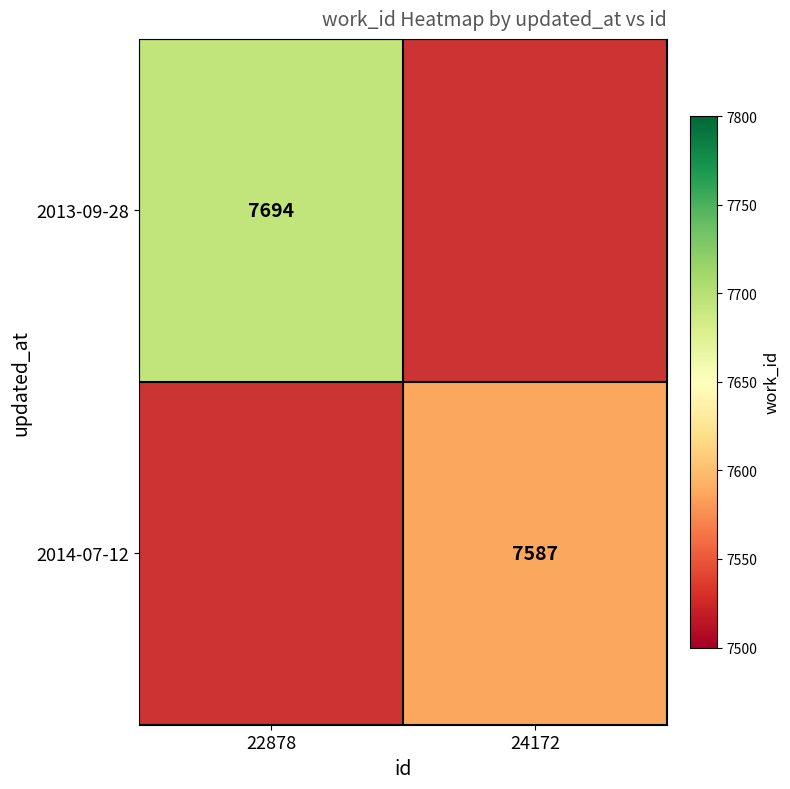

Is it true that 2013-09-28 equals 10409 at 22878?

False